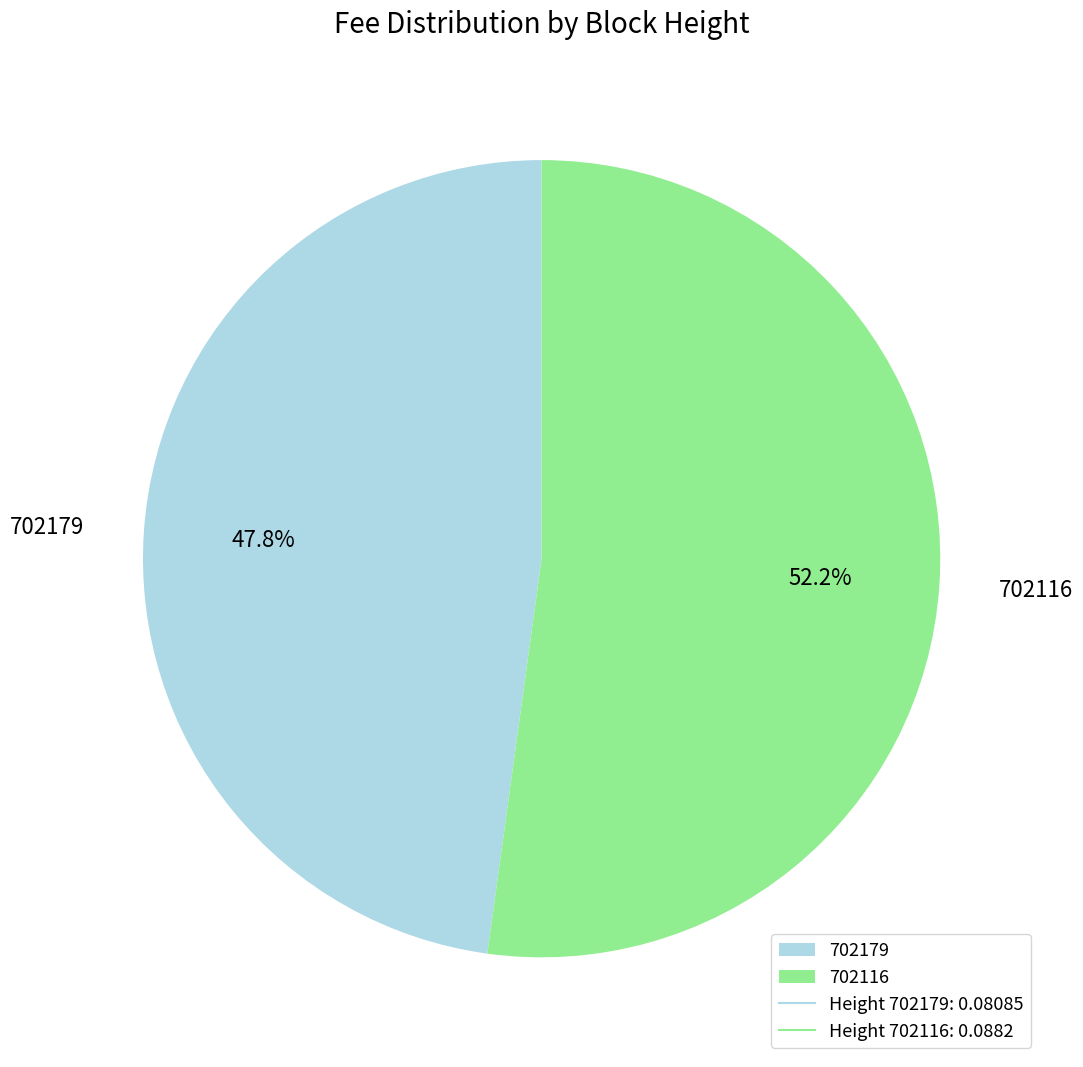

To the nearest percent, what is the difference between the 702116 and 702179 slice percentages?

4%